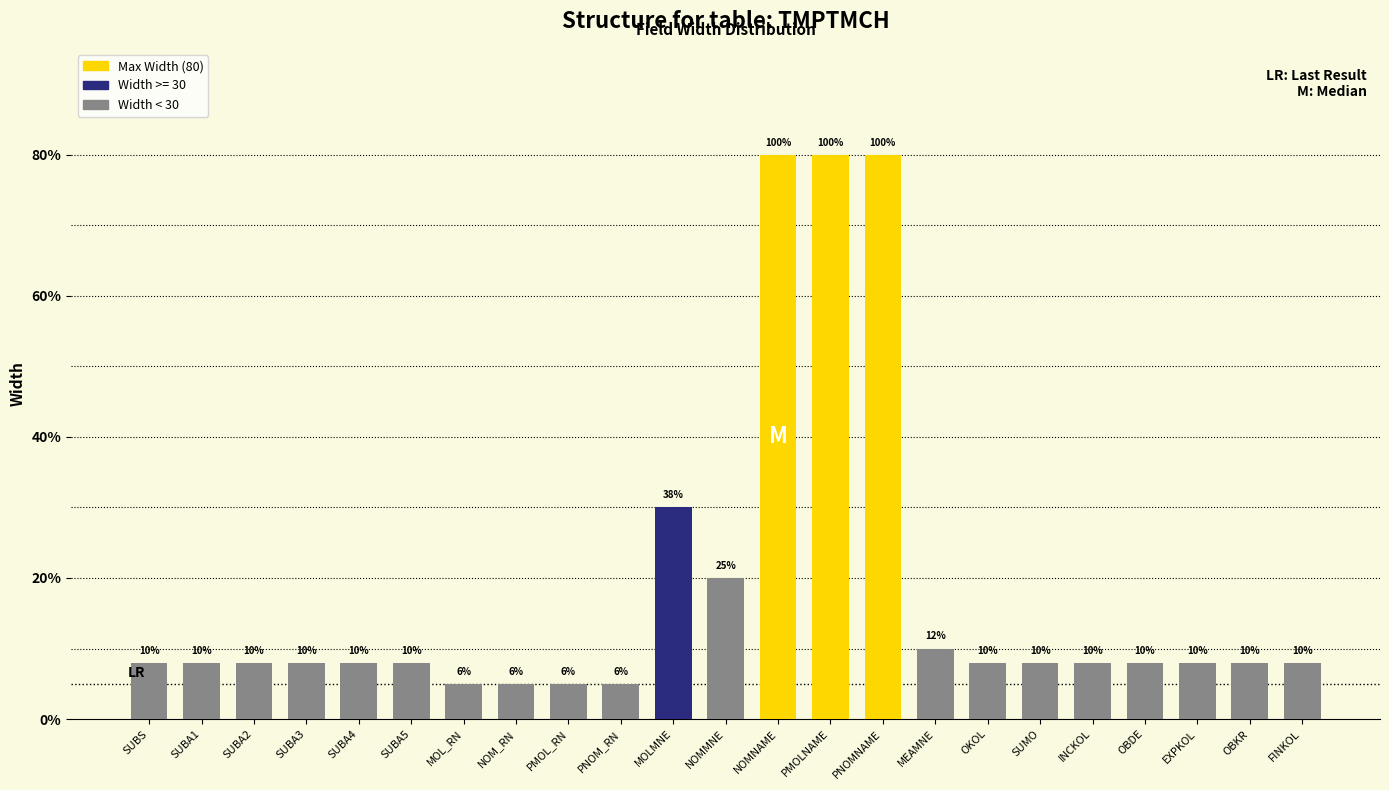

Reading left to right, extract all data points from this chart.

SUBS=8	SUBA1=8	SUBA2=8	SUBA3=8	SUBA4=8	SUBA5=8	MOL_RN=5	NOM_RN=5	PMOL_RN=5	PNOM_RN=5	MOLMNE=30	NOMMNE=20	NOMNAME=80	PMOLNAME=80	PNOMNAME=80	MEAMNE=10	OKOL=8	SUMO=8	INCKOL=8	OBDE=8	EXPKOL=8	OBKR=8	FINKOL=8